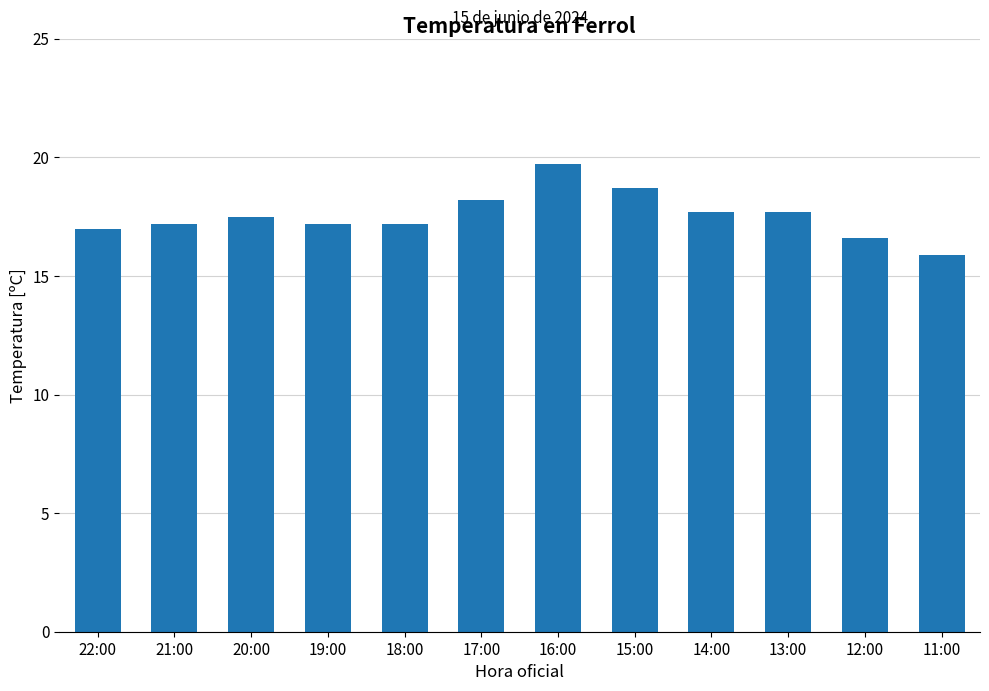

Reading left to right, list all the values displayed in this chart.

22:00=17.0	21:00=17.2	20:00=17.5	19:00=17.2	18:00=17.2	17:00=18.2	16:00=19.7	15:00=18.7	14:00=17.7	13:00=17.7	12:00=16.6	11:00=15.9